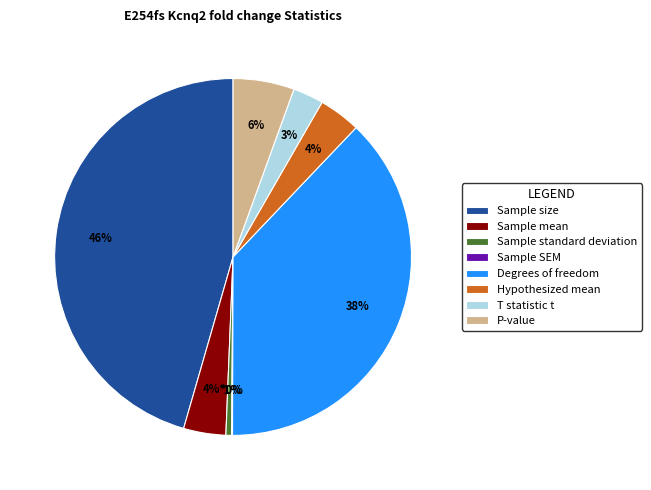

Between Sample size and P-value, which is larger?

Sample size